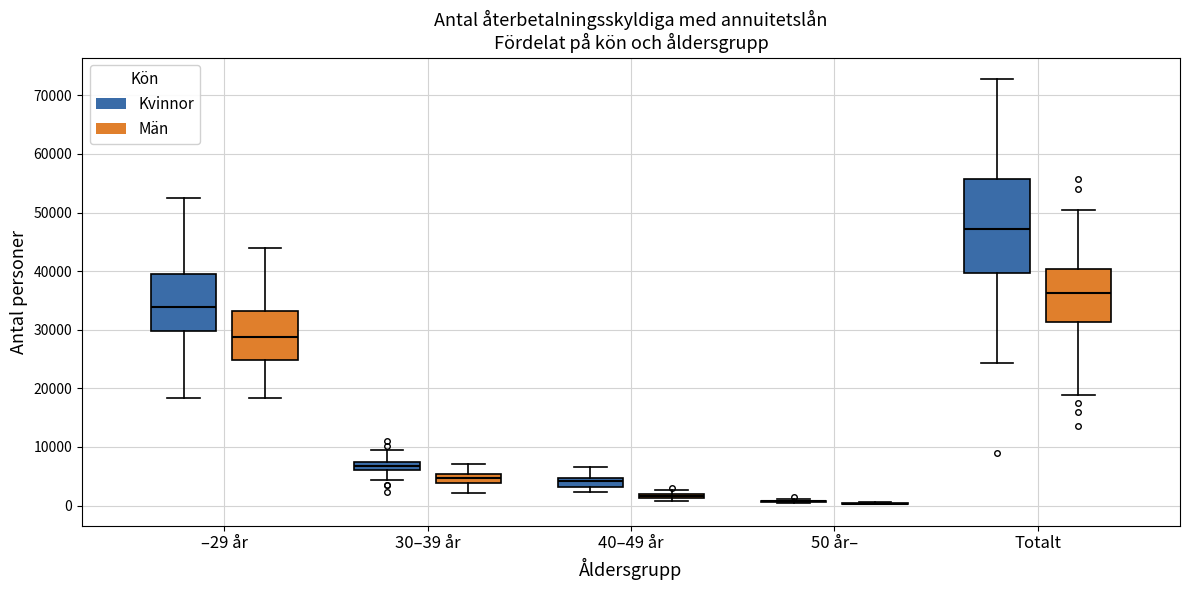

Comparing the boxes themselves (not the whiskers), which one is the tallest?

Totalt (Kvinnor)